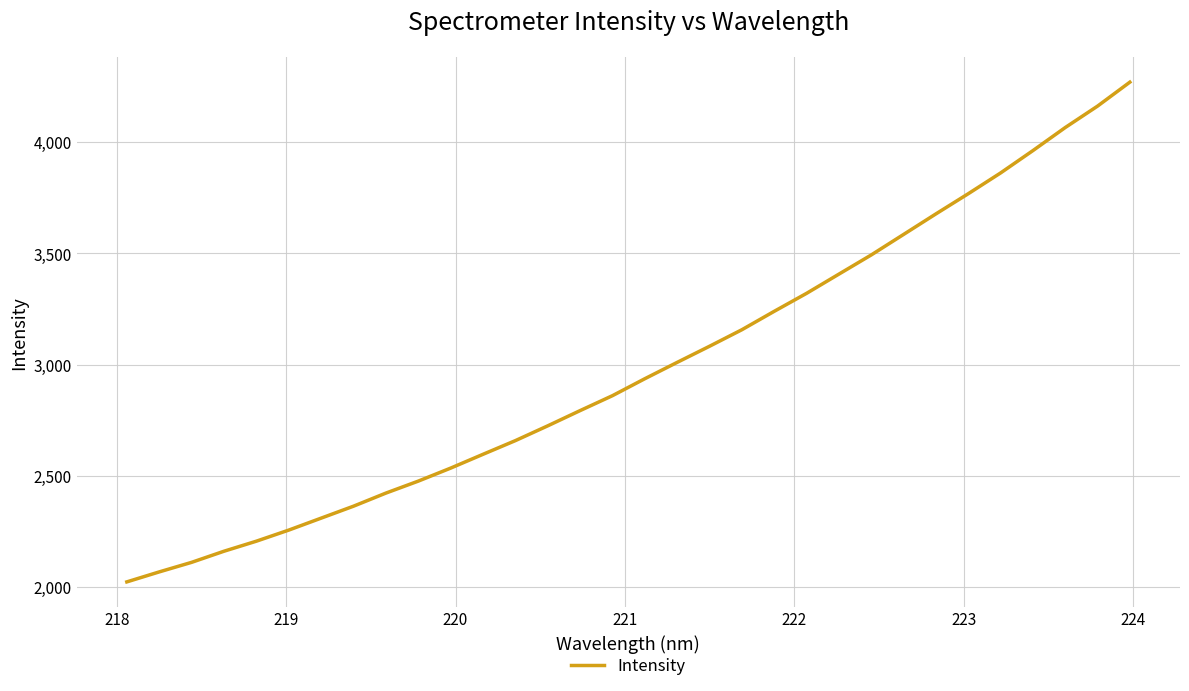

What is the difference between the maximum and minimum values?

2245.8